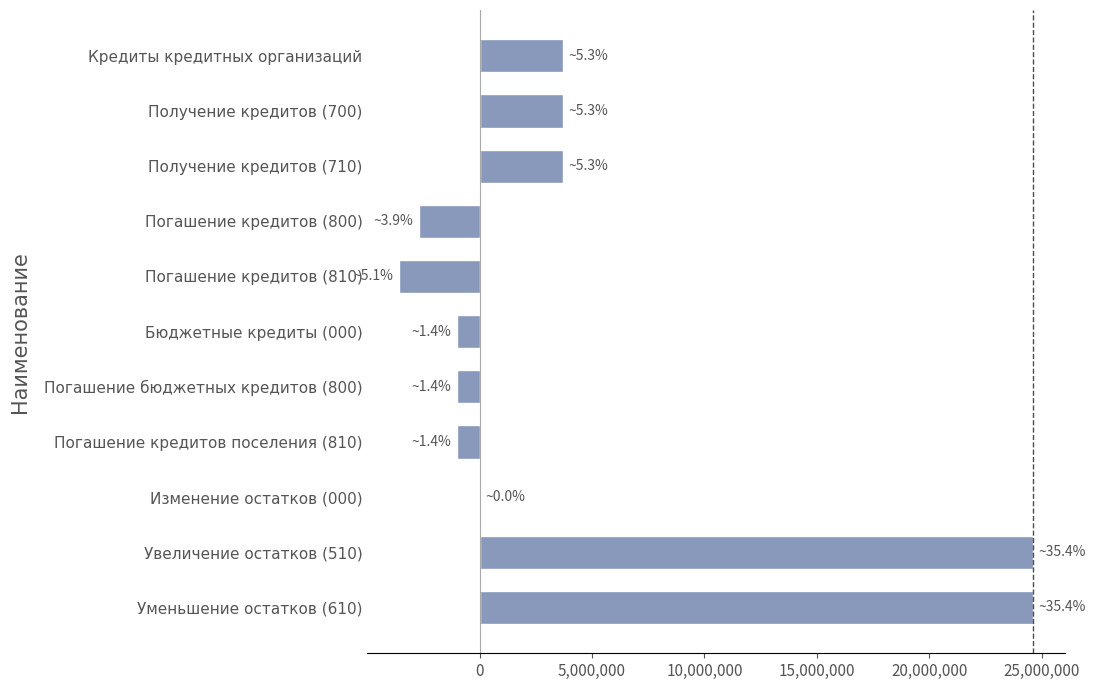

The chart shows a value of 5585462.2 at Кредиты кредитных организаций. True or false?

False